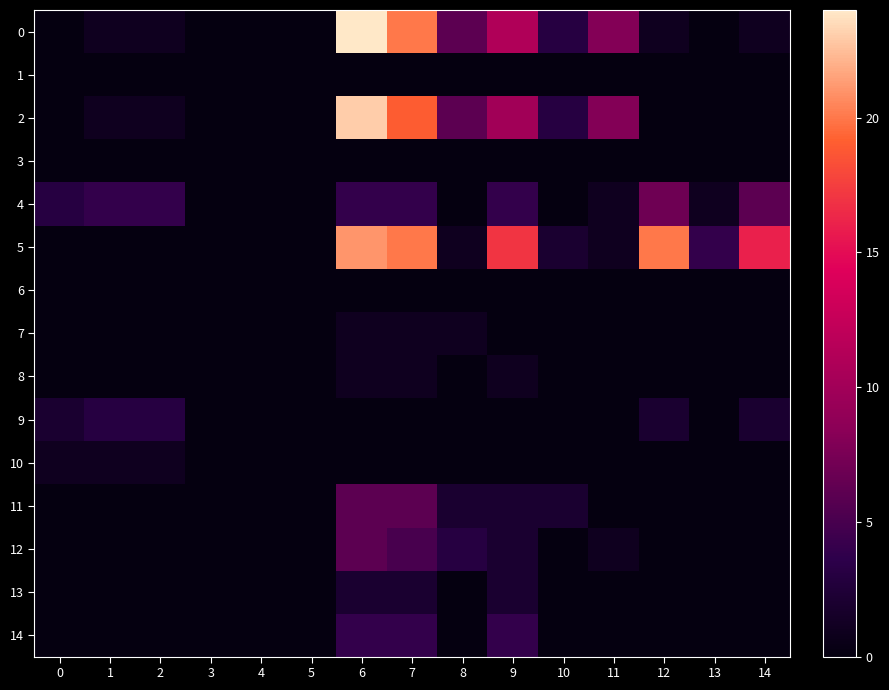

What is the total value across all series at 11?

19